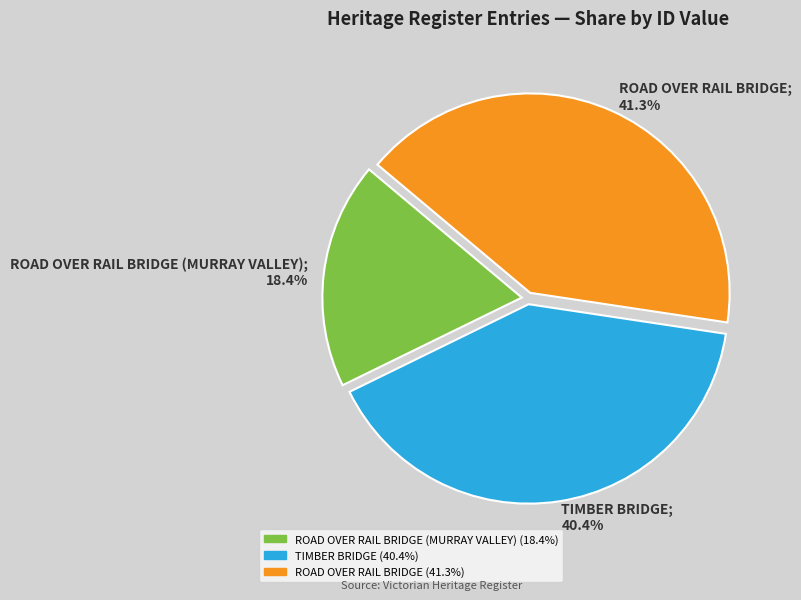

Is there any slice that represents more than half of the pie?

No